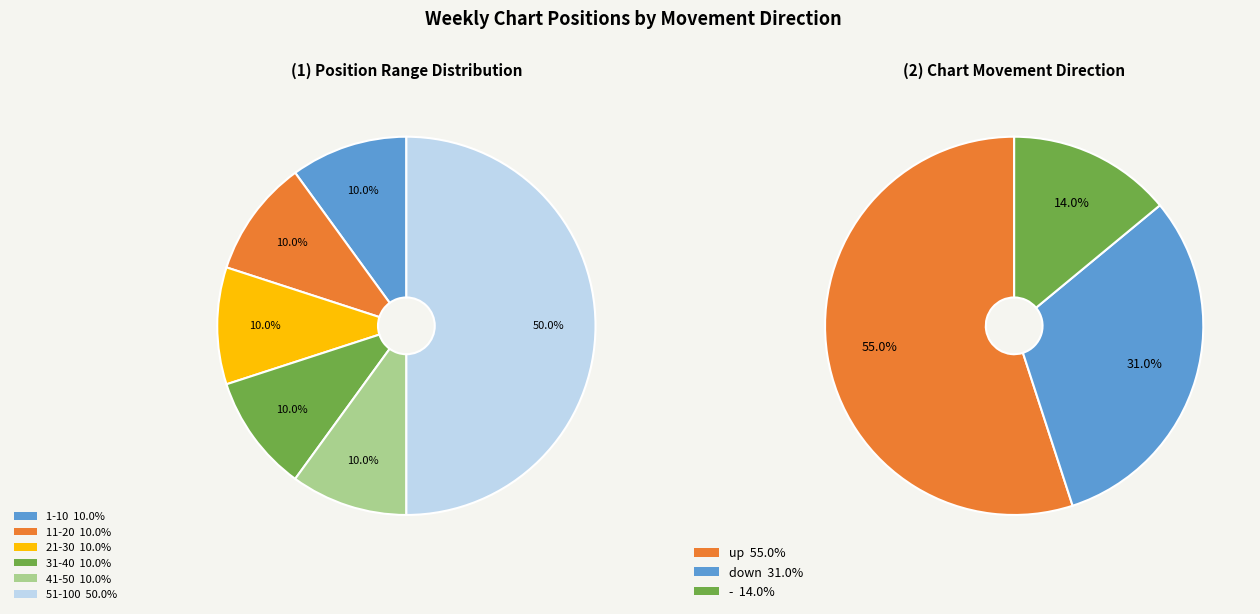

Does up represent more than half of the total?

Yes